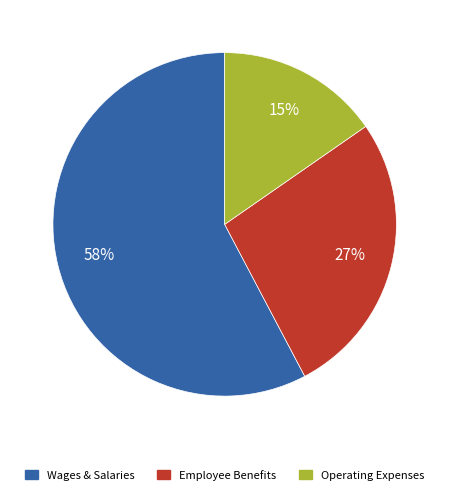

Is there any slice that represents more than half of the pie?

Yes